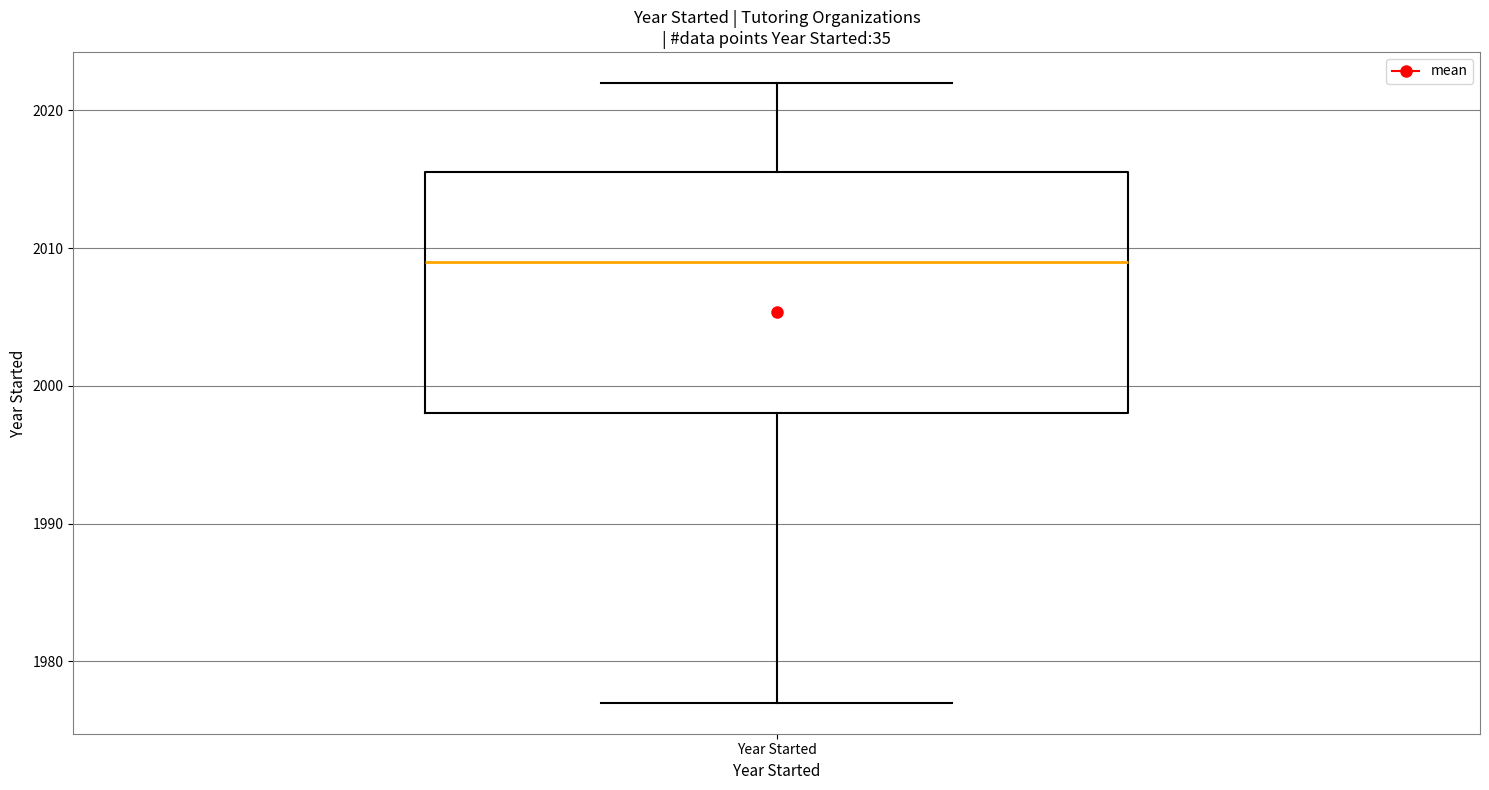

Transcribe this box plot: give where the median line is, the range the box spans, and where the two whiskers end, as read against the y-axis. The values are not printed on the chart, so give them approximately, as read against the axis.

median 2009, box 1998 to 2016, whiskers 1977 to 2022